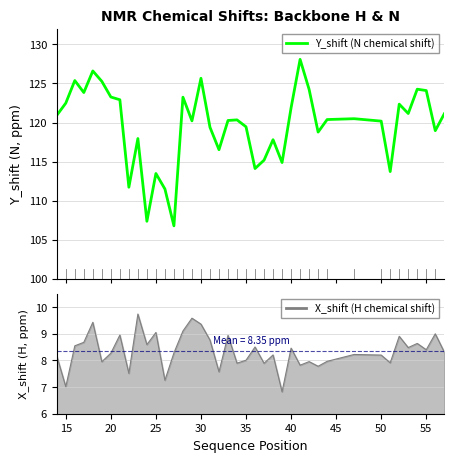

Count the number of values greater than 120.

24